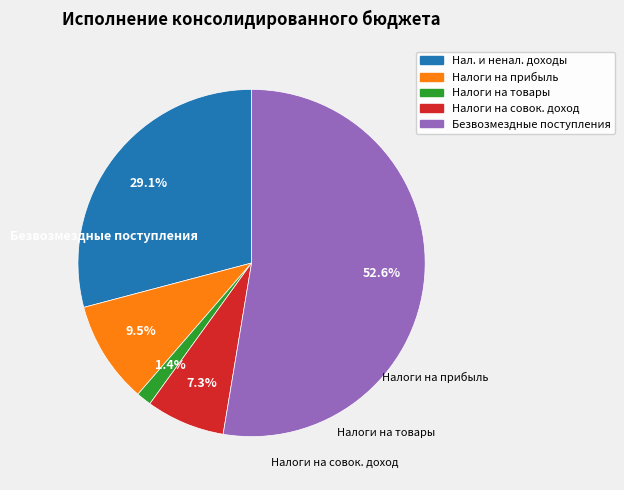

Does any single category account for the majority?

Yes